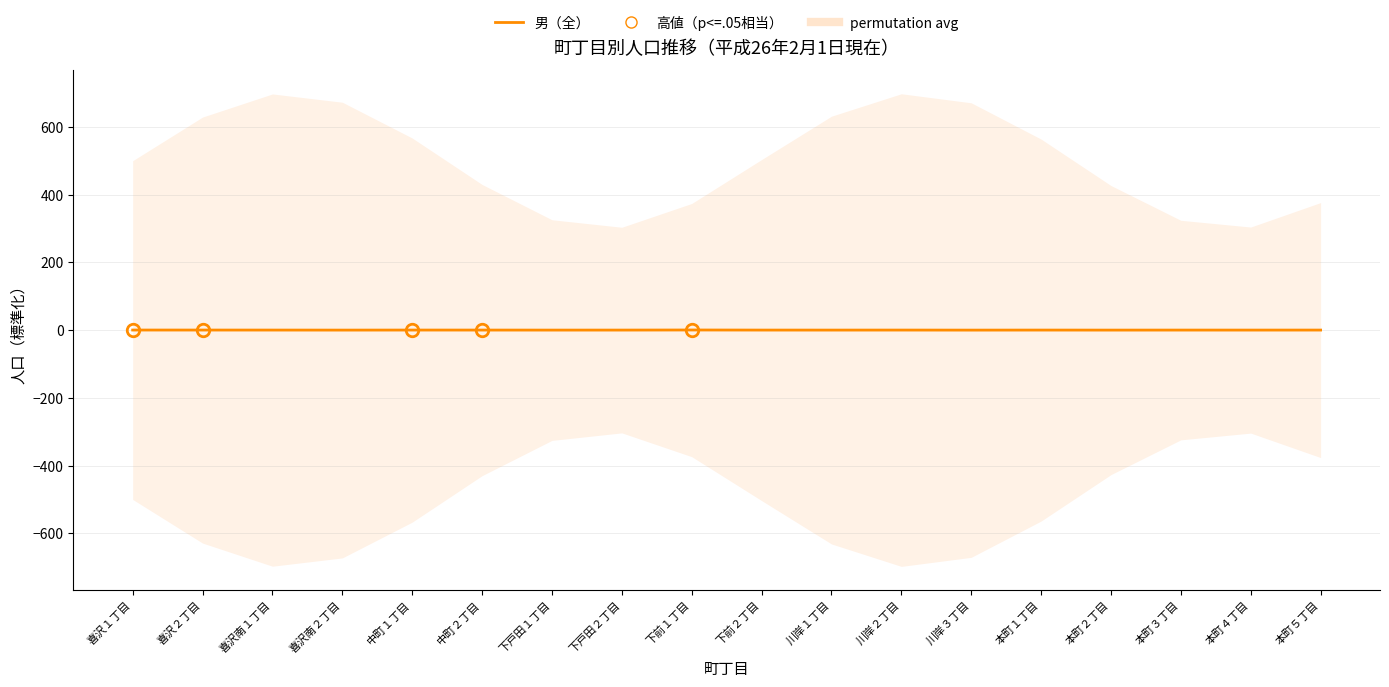

Count the number of categories in the chart.

18